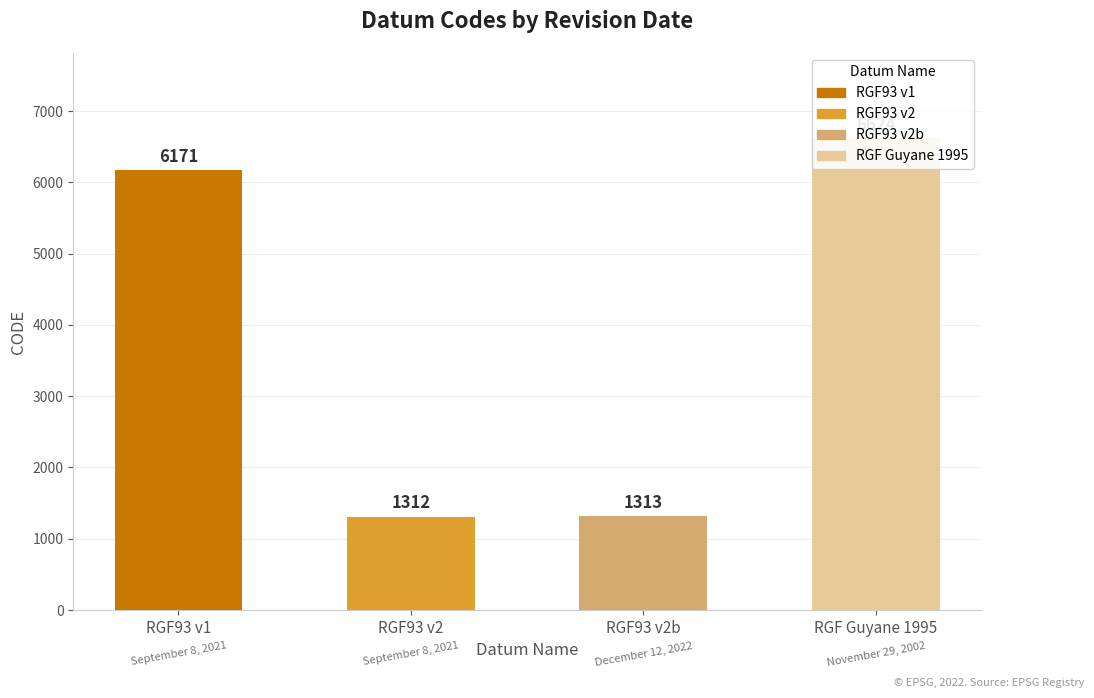

The value at September 8, 2021 is 10035. True or false?

False